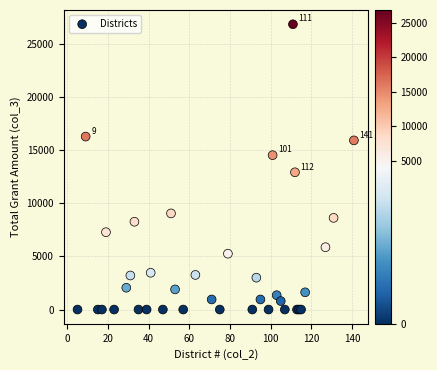

What Y value in the scatter plot is closest to 13407?

12901.4